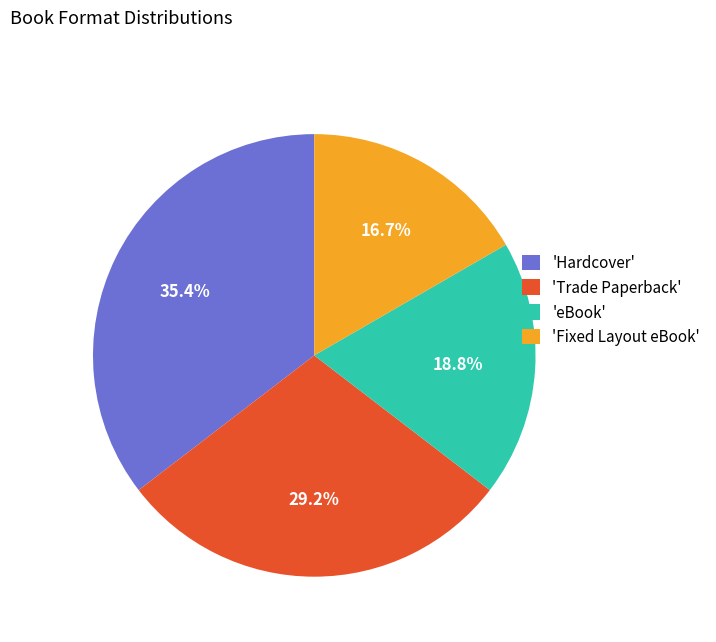

How many segments does this pie chart have?

4